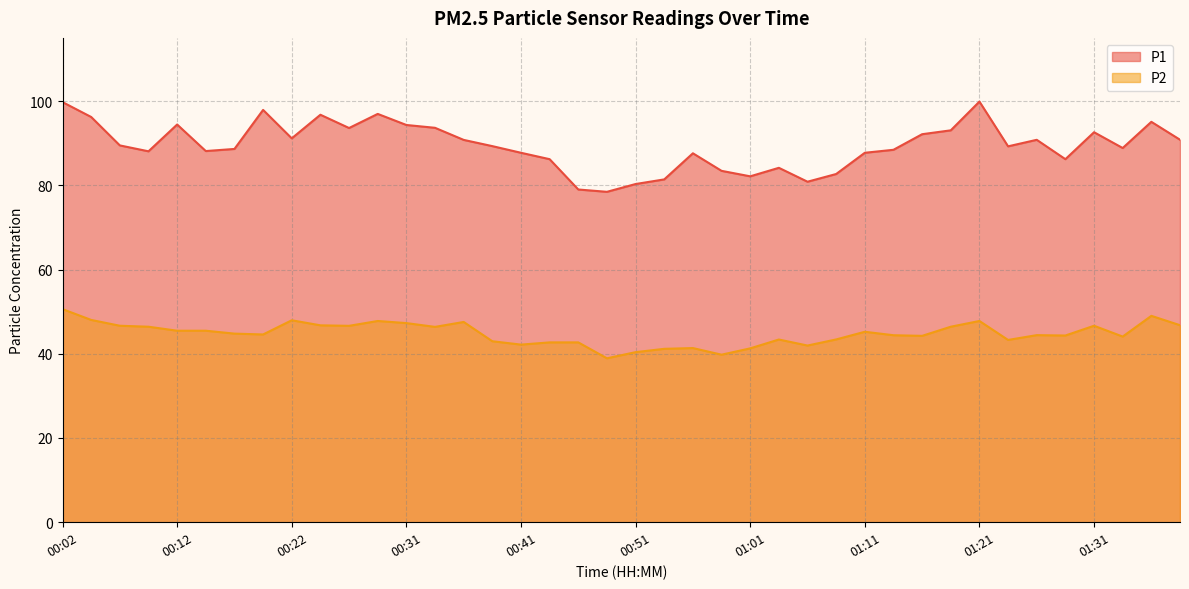

What is the approximate value of P1 at 01:38?

90.8